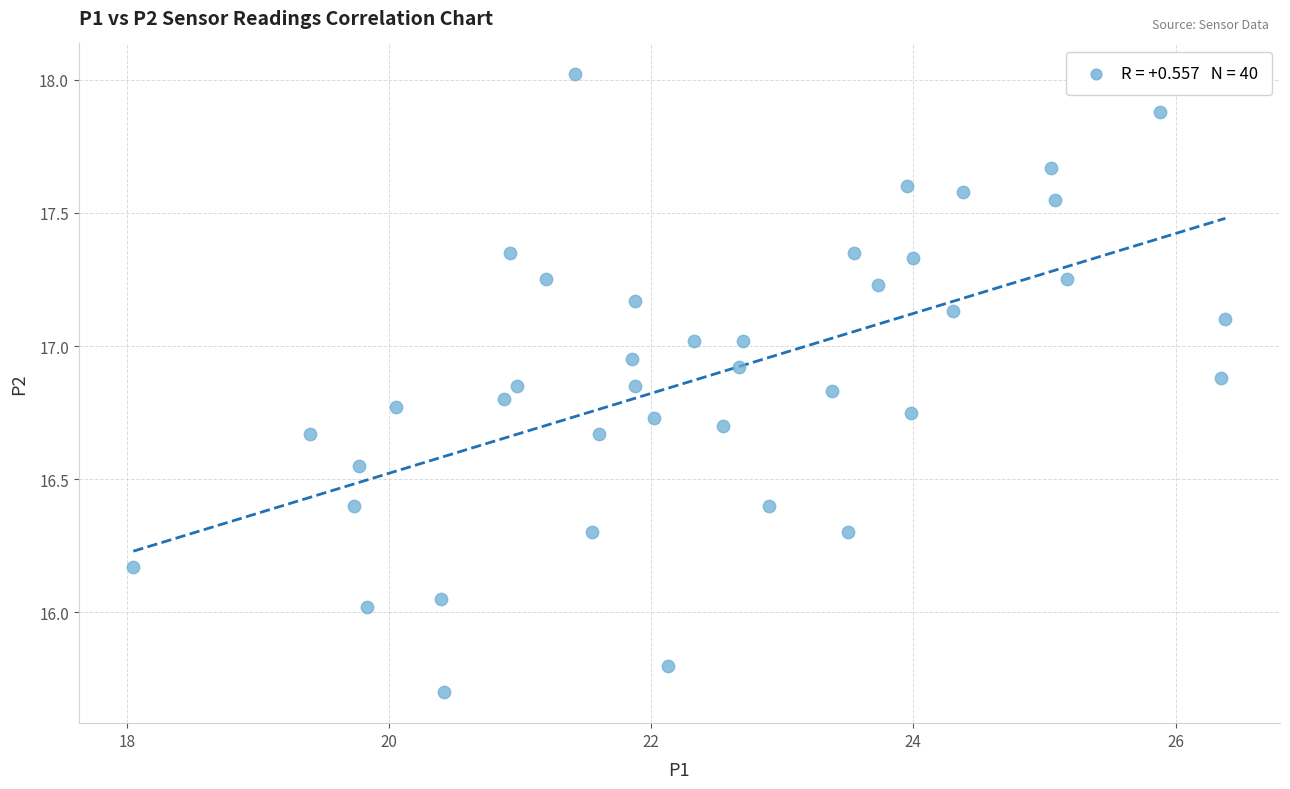

What is the range of Y values (max minus min)?

2.3